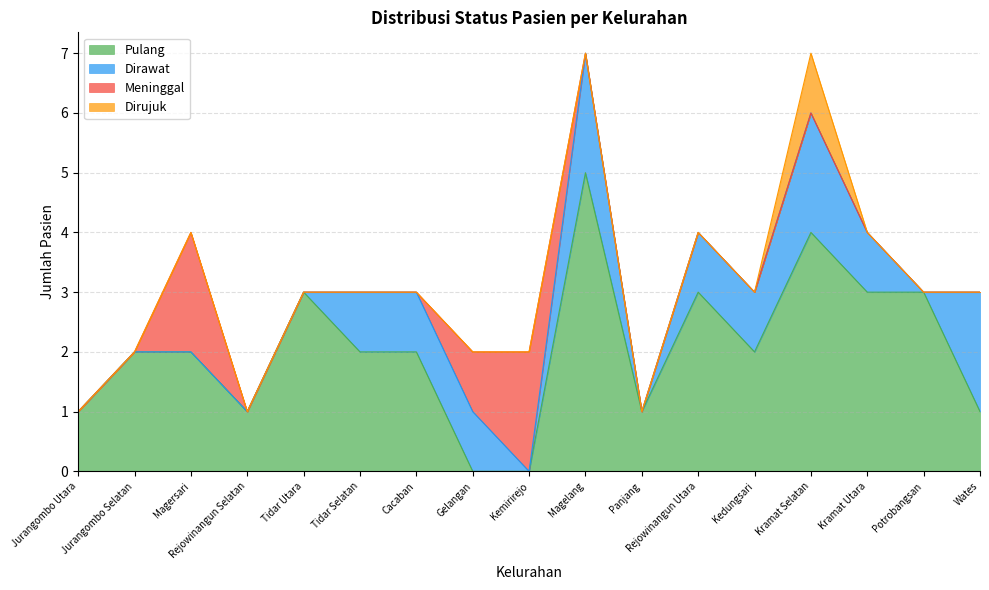

True or false: Dirujuk and Meninggal cross at least once.

False